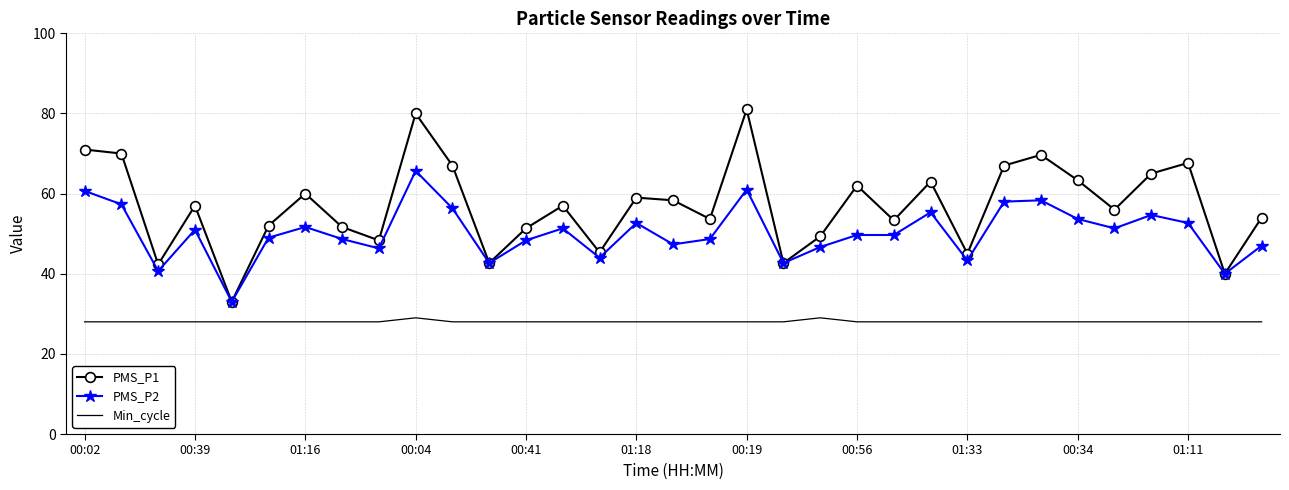

Which series has the largest range (max minus min)?

PMS_P1